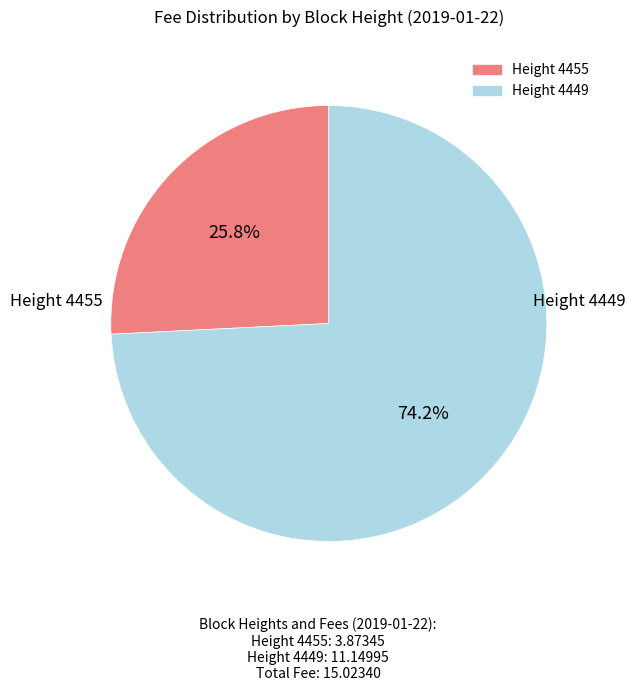

Does any single category account for the majority?

Yes